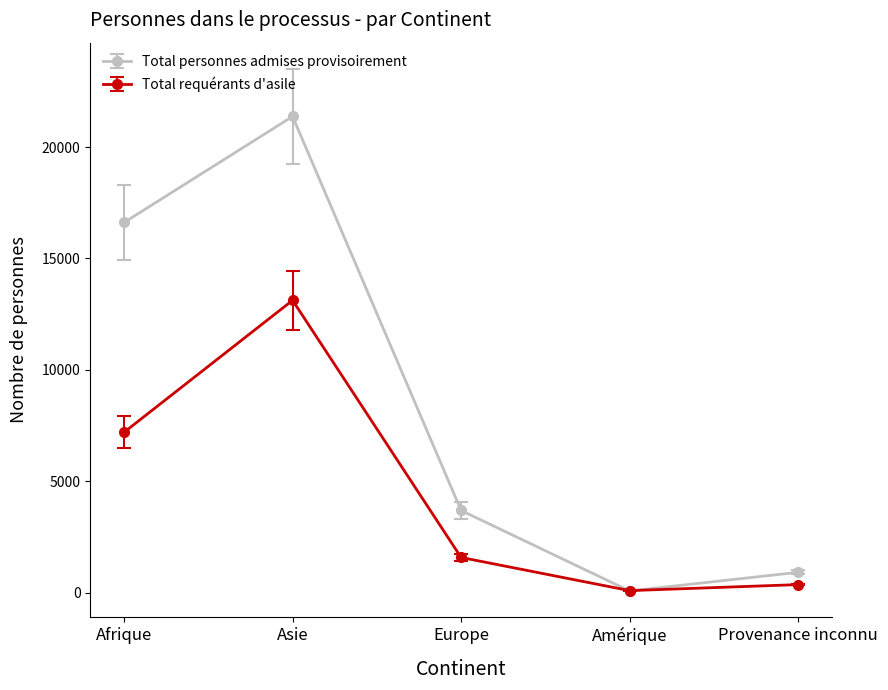

Rank the series at Afrique from lowest to highest value.

Total requérants d'asile, Total personnes admises provisoirement